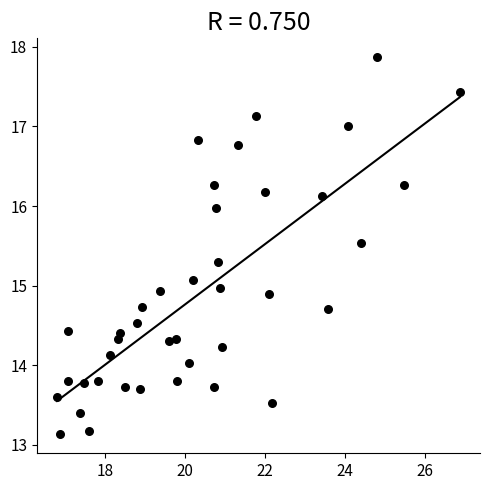

What is the range of Y values (max minus min)?

4.7